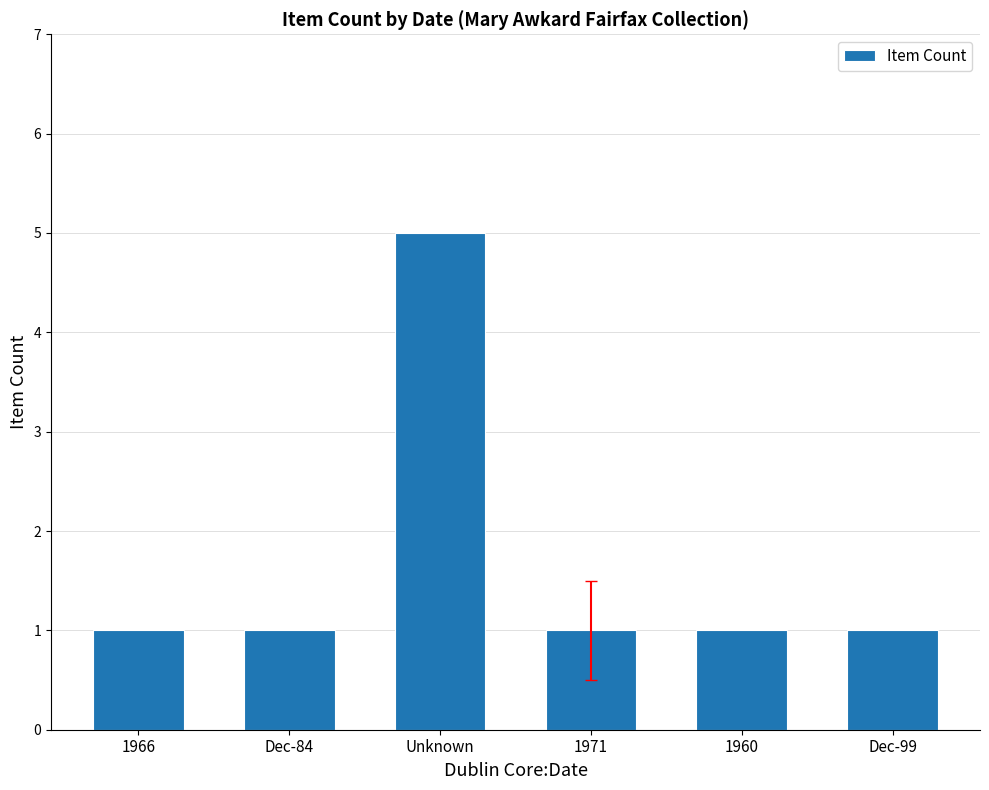

What is the ratio of the value at Unknown to the value at Dec-84?

5.0